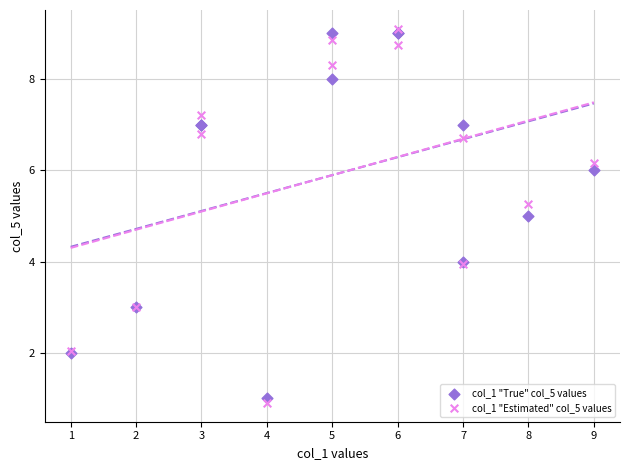

What is the X range (max minus min) for the scatter plot?

8.0